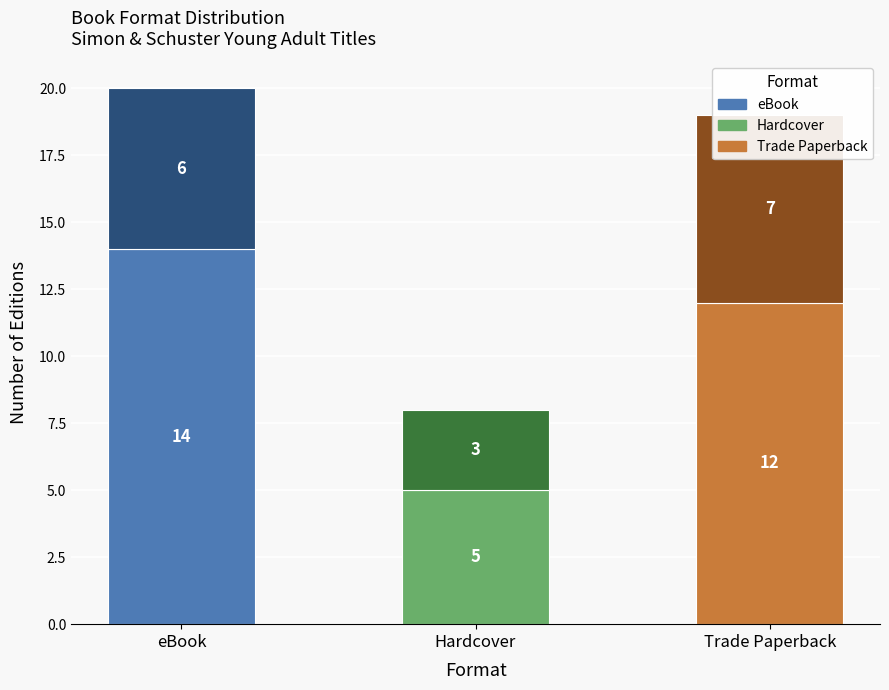

What is the label of the 1st bar from the right?

Trade Paperback